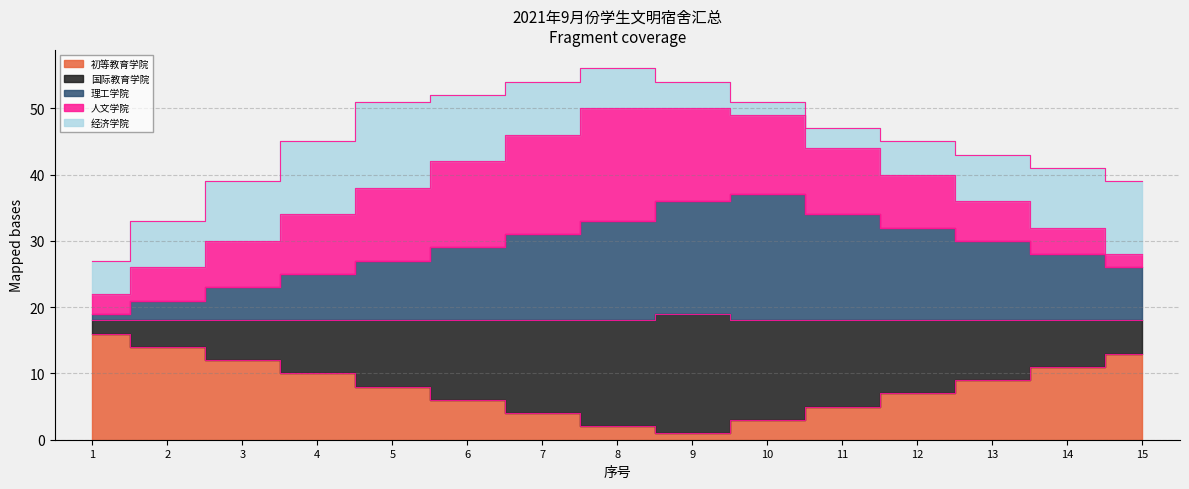

The value of 理工学院 at 13 is 43. True or false?

False